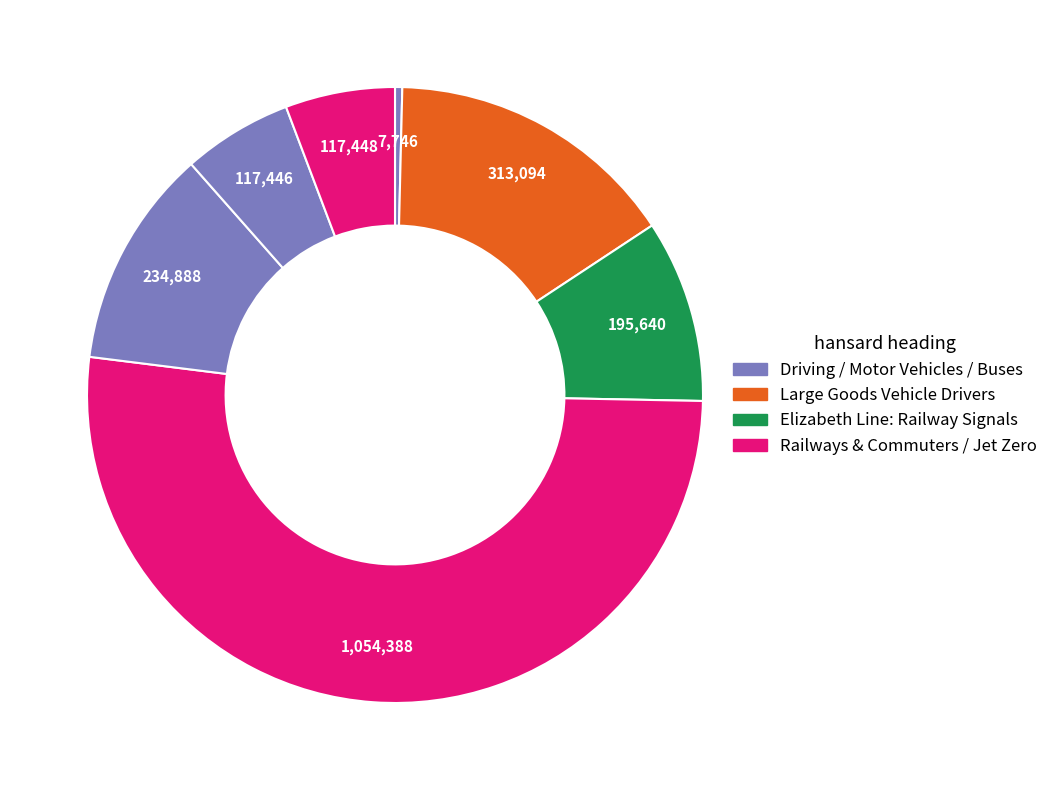

Which category has the smallest portion of the pie?

Driving